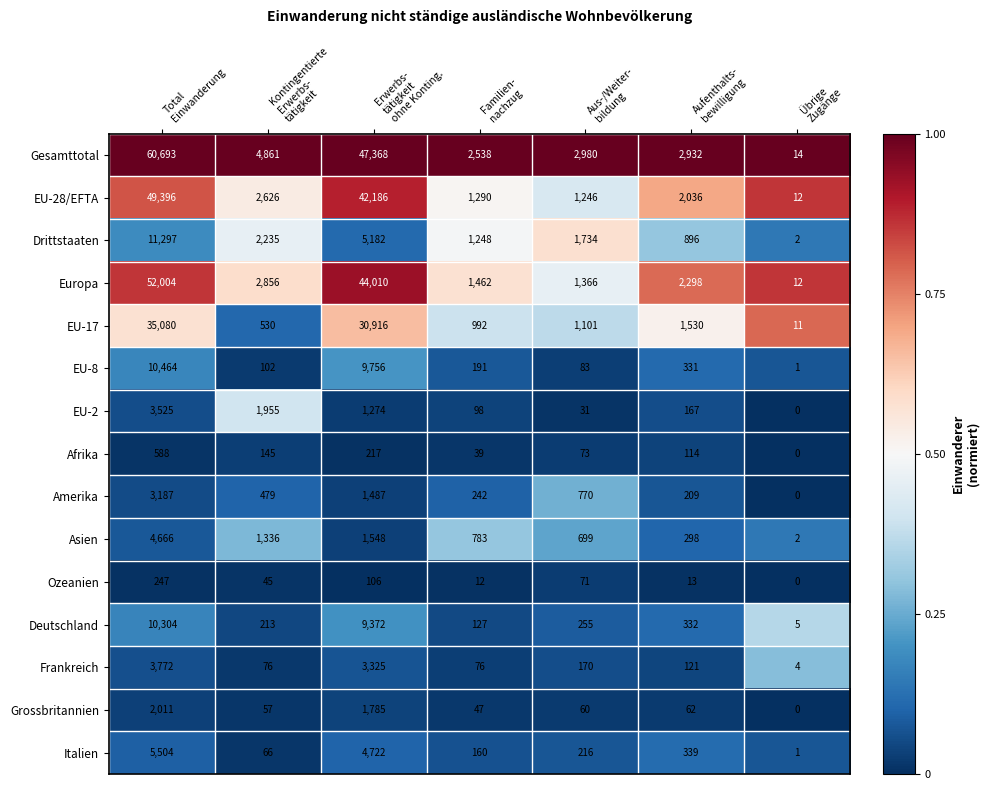

What is the average value of the Grossbritannien series?

575